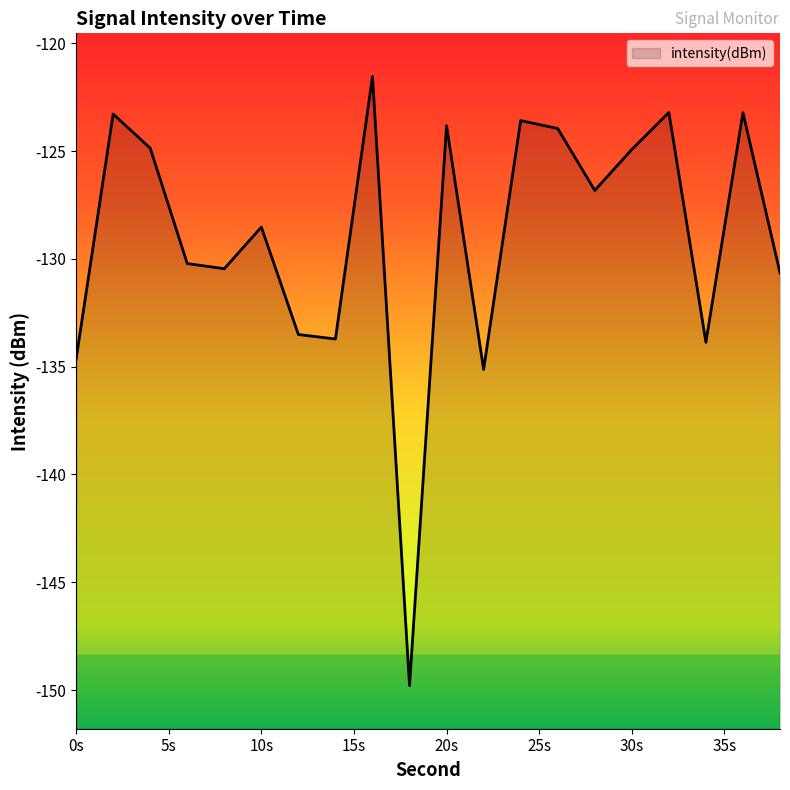

Reading left to right, extract all data points from this chart.

0=-134.7	2=-123.3	4=-124.9	6=-130.2	8=-130.5	10=-128.5	12=-133.5	14=-133.7	16=-121.5	18=-149.8	20=-123.8	22=-135.1	24=-123.6	26=-124.0	28=-126.8	30=-124.9	32=-123.2	34=-133.9	36=-123.2	38=-130.6